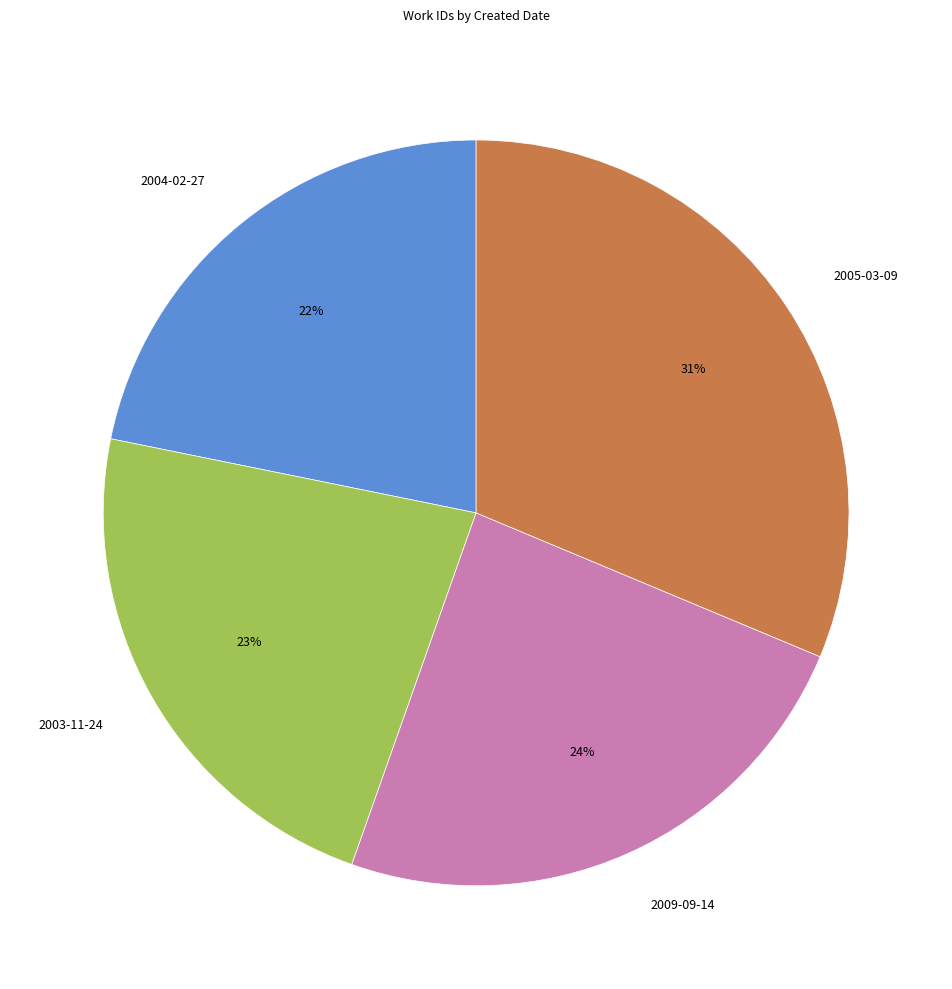

Rank the categories by value from lowest to highest.

2004-02-27, 2003-11-24, 2009-09-14, 2005-03-09